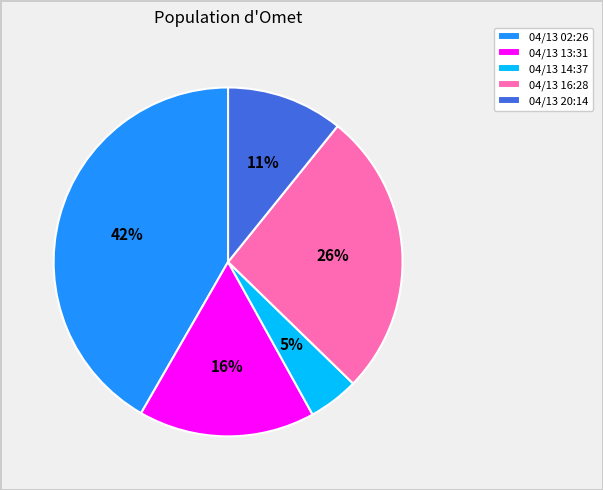

Is 04/13 20:14 the majority of the pie?

No